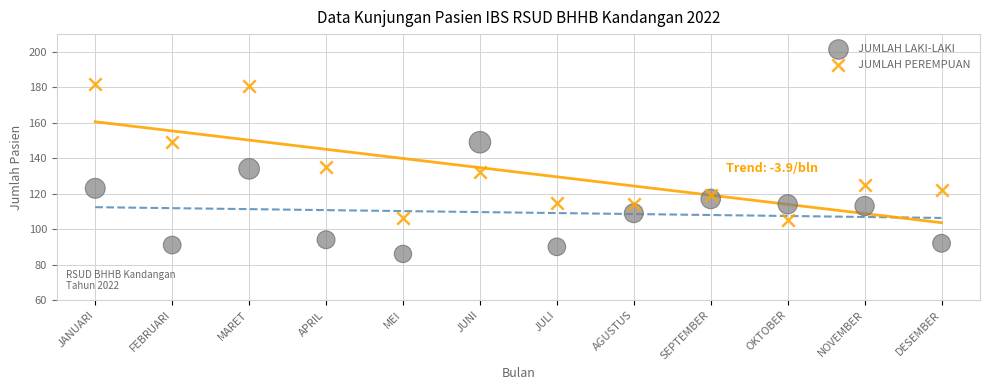

Which series has the widest spread of Y values?

JUMLAH PEREMPUAN